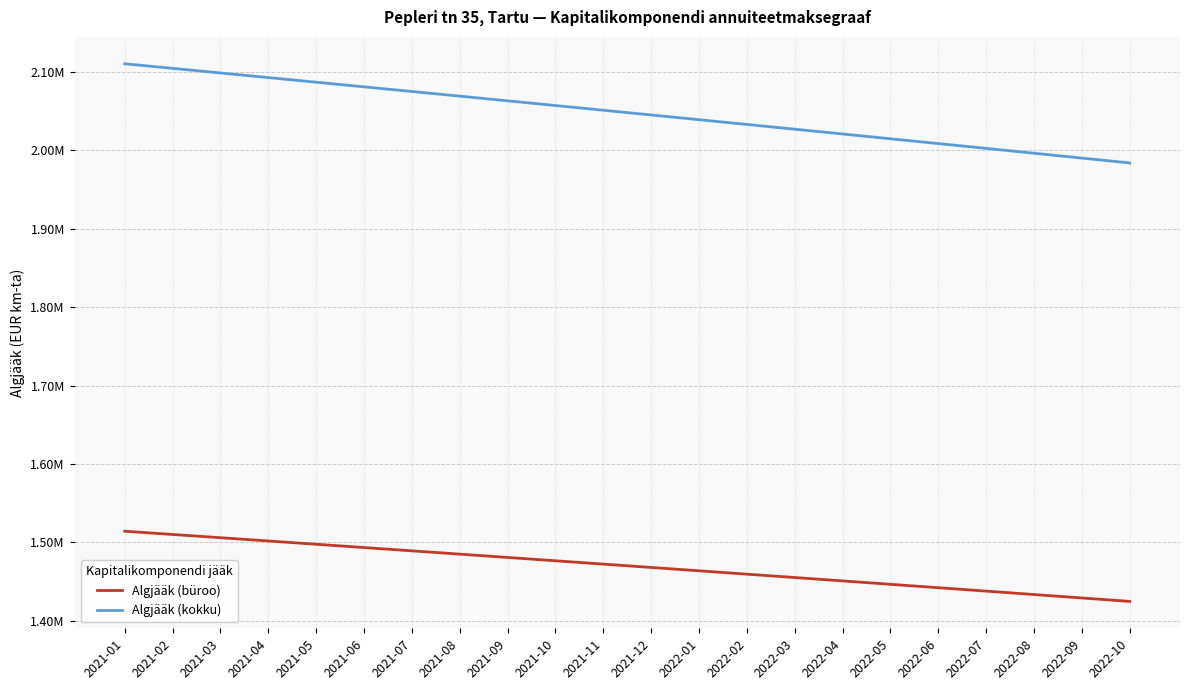

At which label is Algjääk (kokku) closest to 2047223?

2021-12